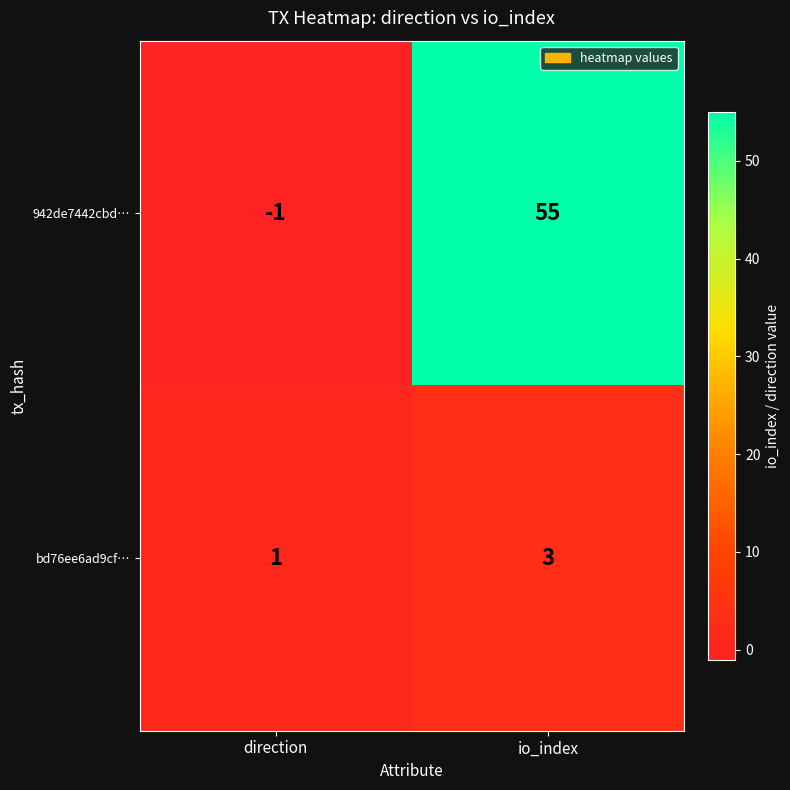

Reading left to right, extract all data points from this chart.

942de7442cbd…: direction=-1	io_index=55
bd76ee6ad9cf…: direction=1	io_index=3